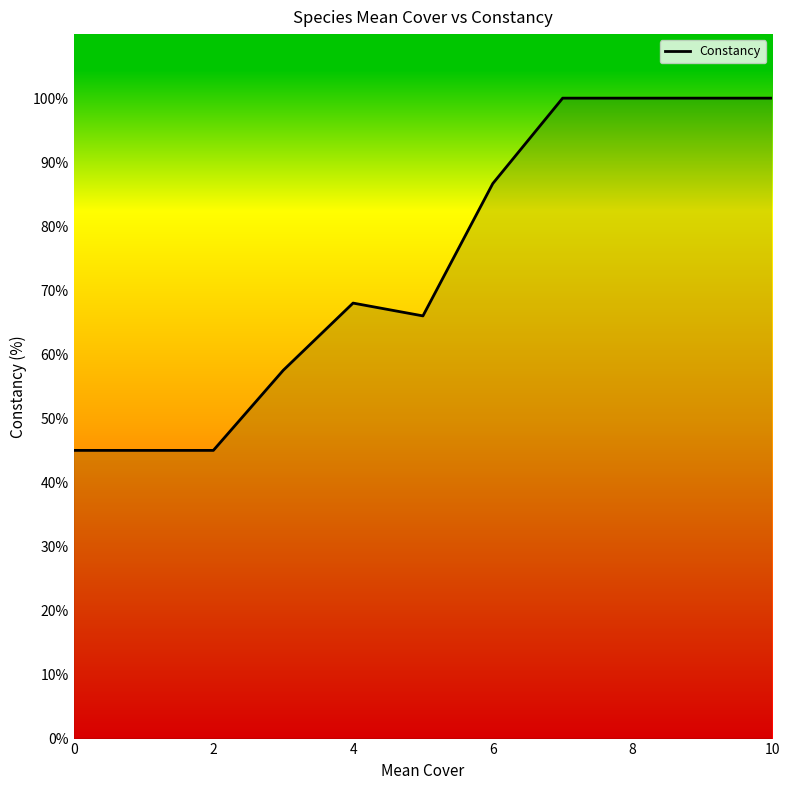

True or false: there are more than 0 points higher than both neighbors.

True